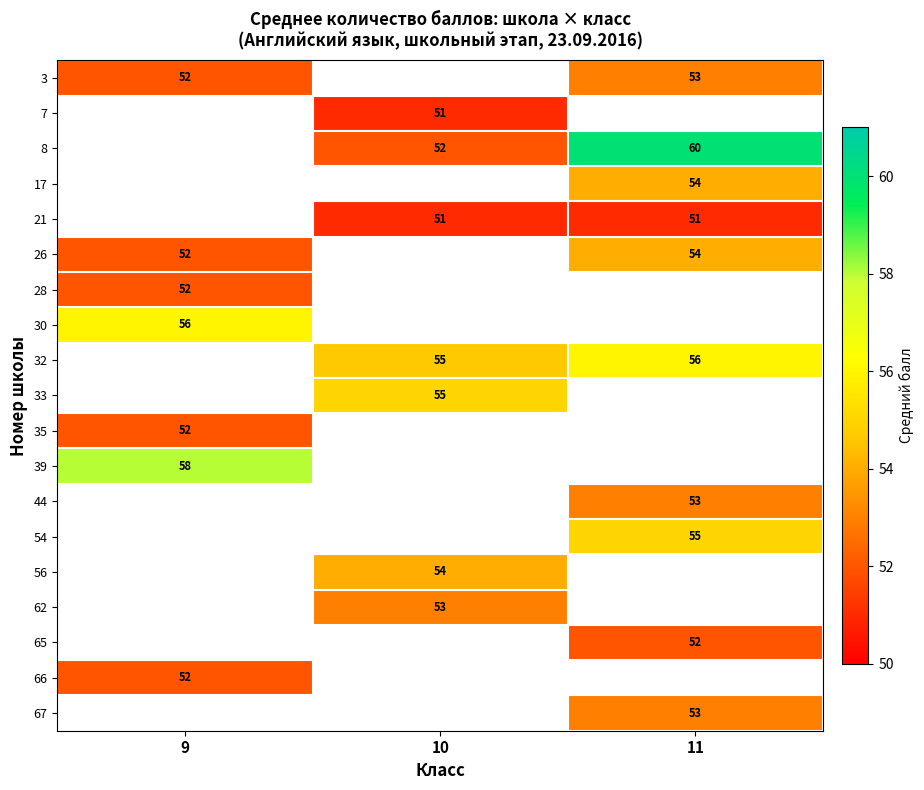

The value of 33 at 10 is 55. True or false?

True